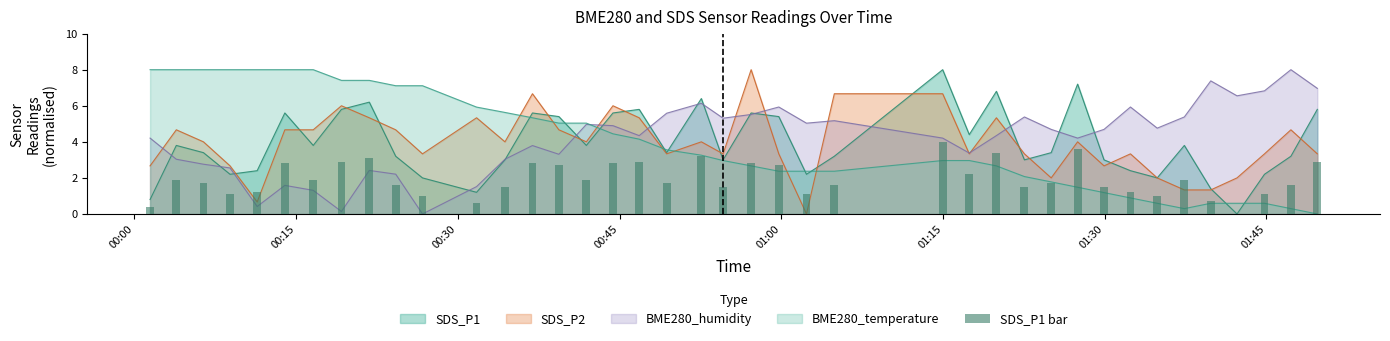

Count the number of categories in the chart.

40